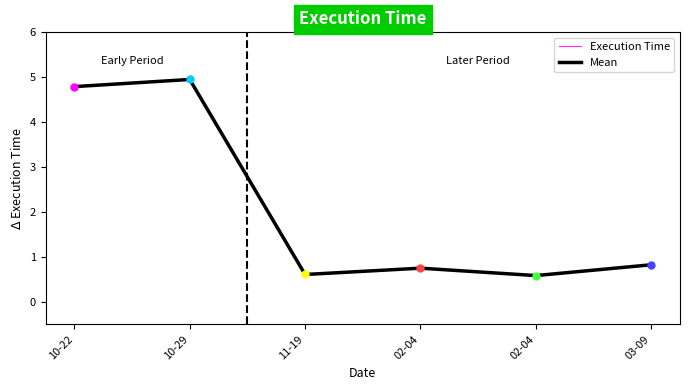

What is the sum of the values at 11-19 and 02-04?

1.2